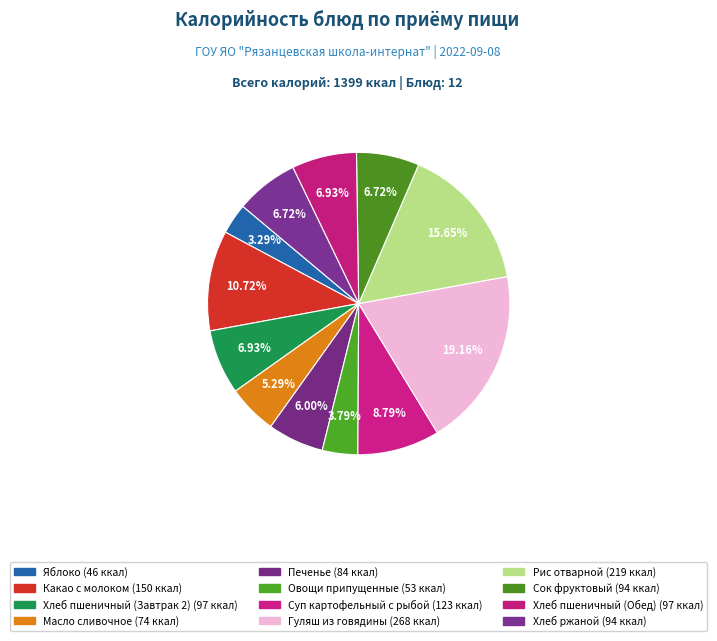

How many segments does this pie chart have?

12